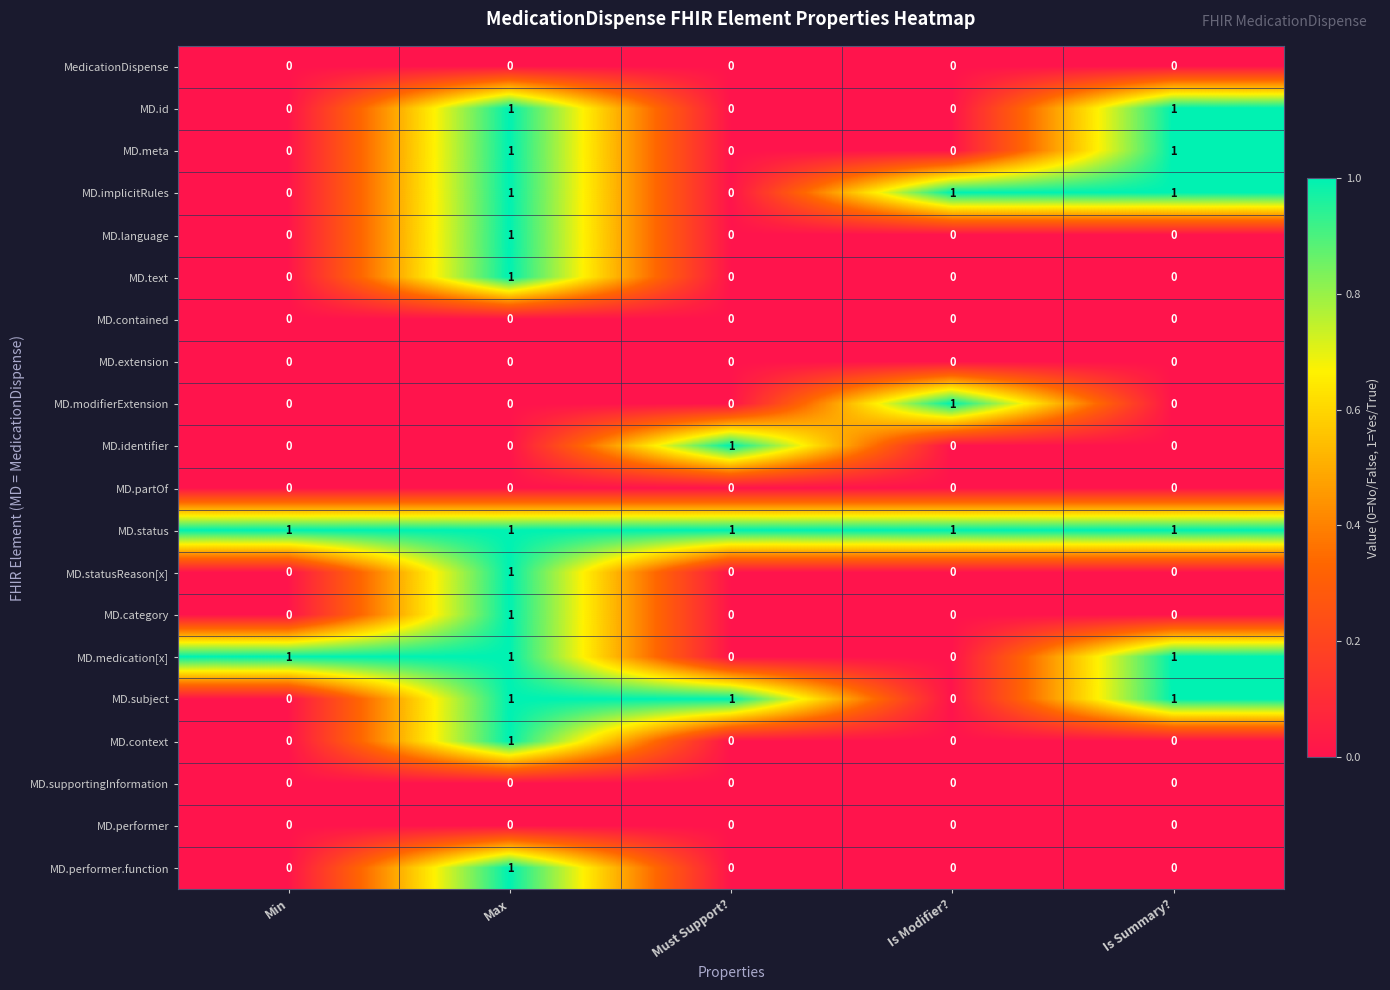

How many categories are shown in the chart?

5